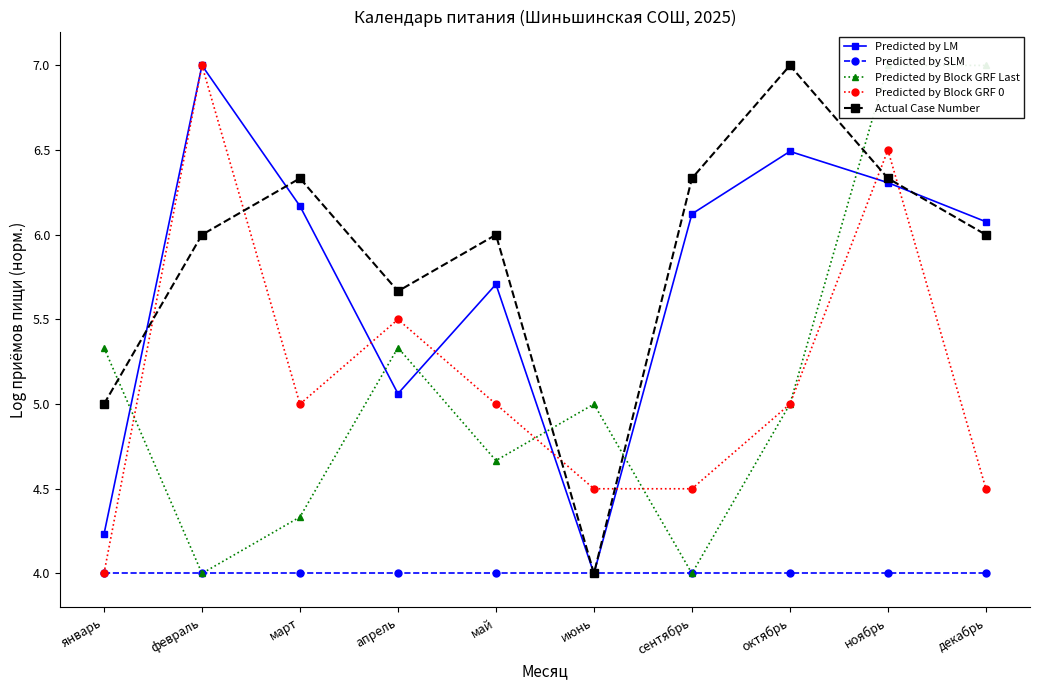

Where is the first local minimum for Predicted by LM?

апрель